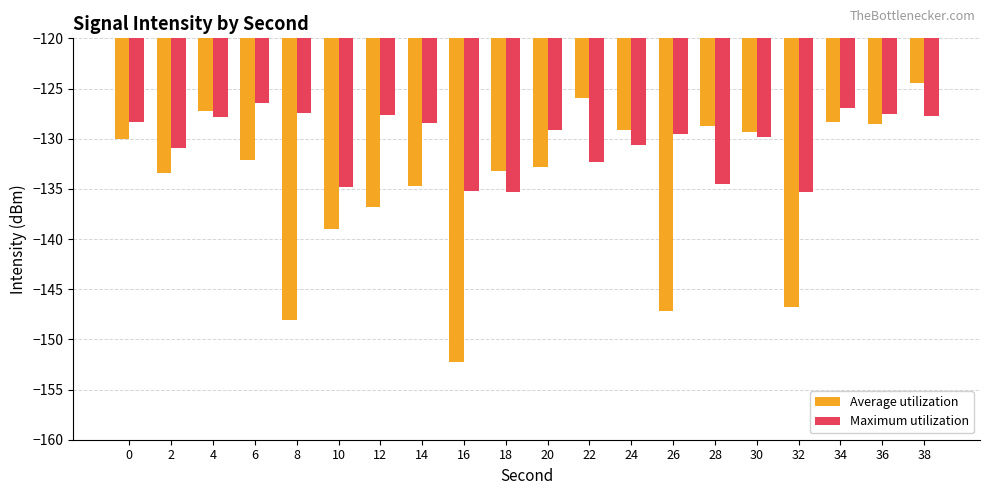

What is the difference between the second highest and minimum values in the Average utilization series?

26.2